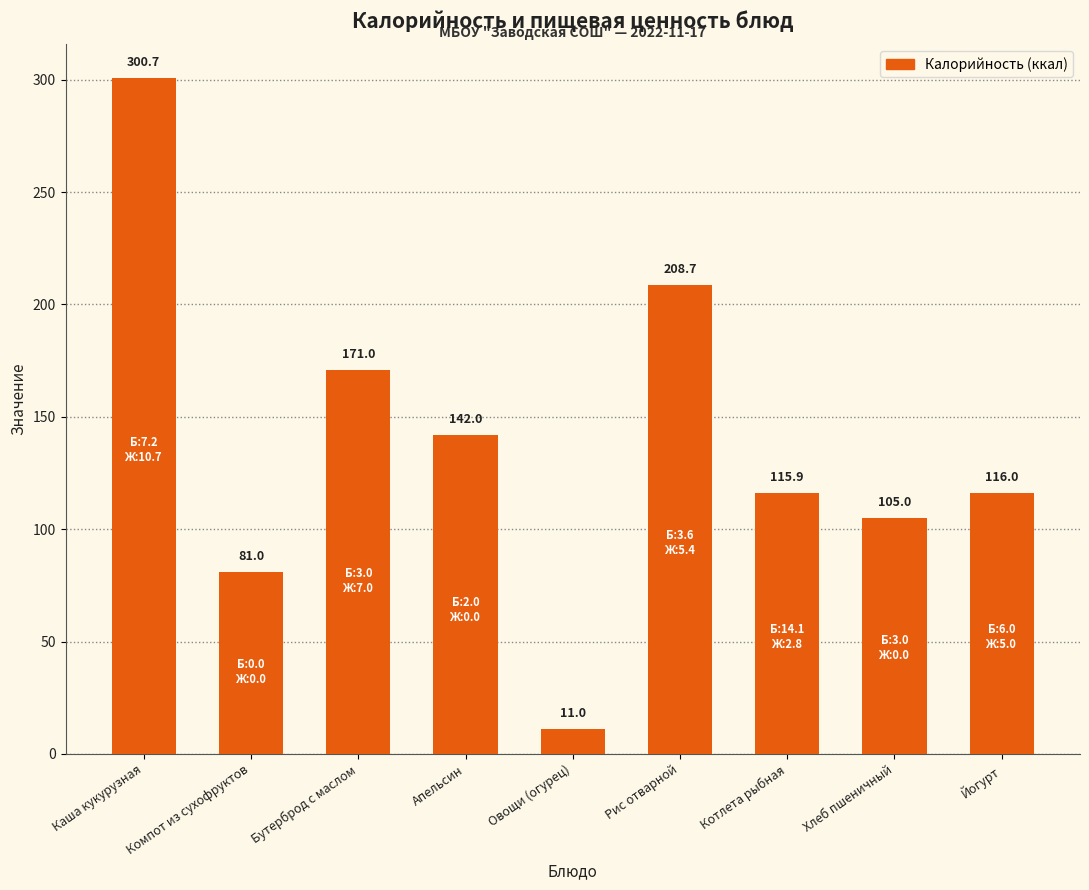

Count the number of categories in the chart.

9